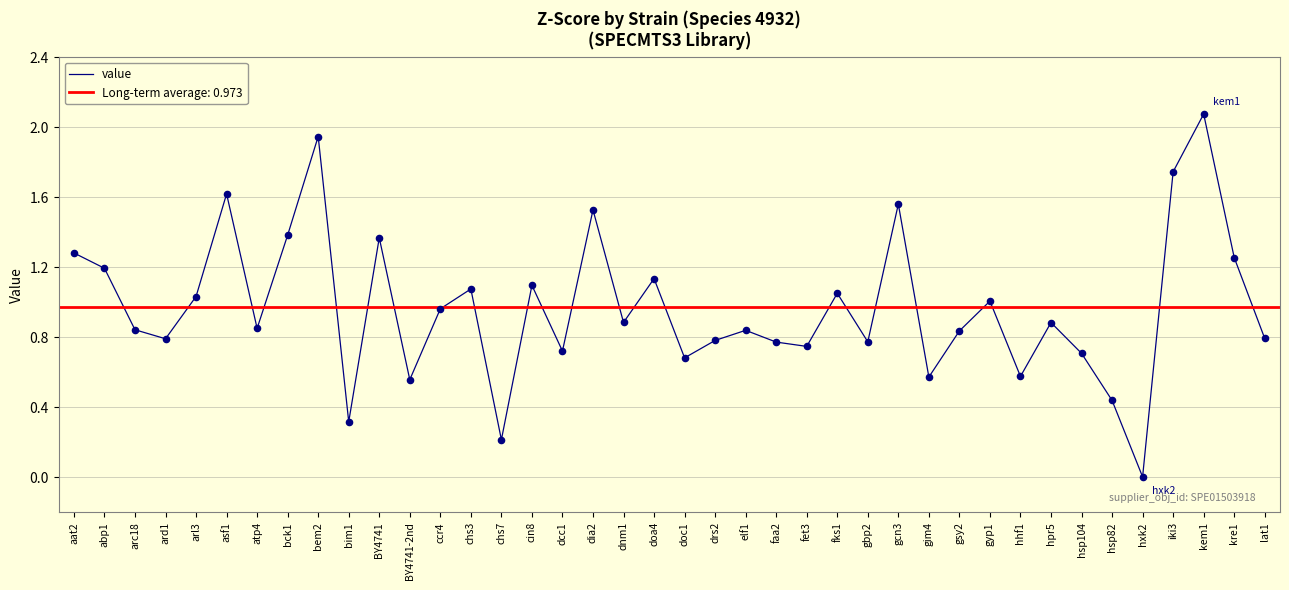

Which has a higher value, faa2 or hsp82?

faa2